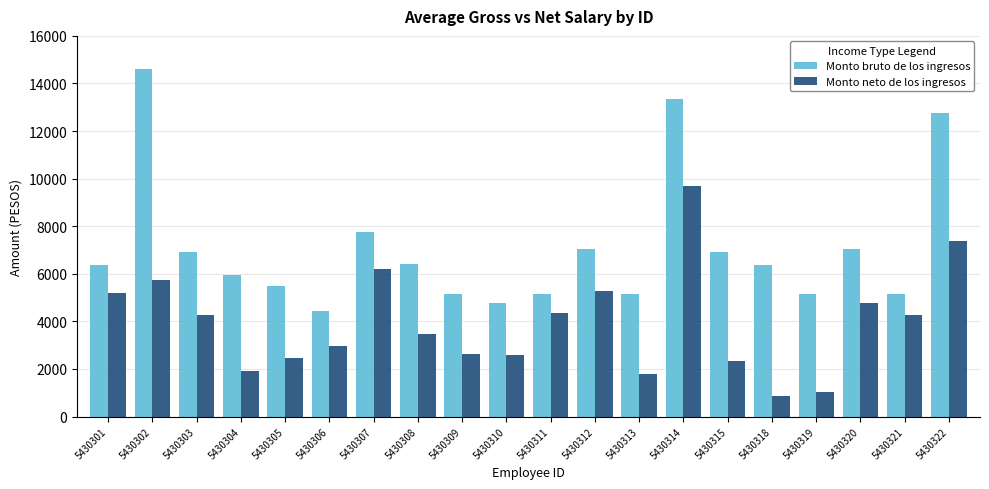

The Monto neto de los ingresos series shows 3968.4 at 5430305. True or false?

False